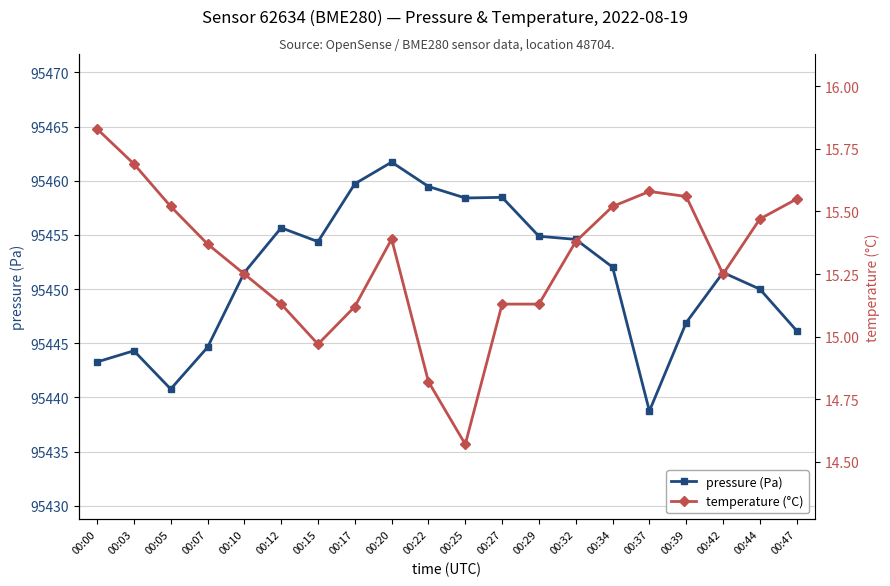

How many lines are shown in the chart?

2